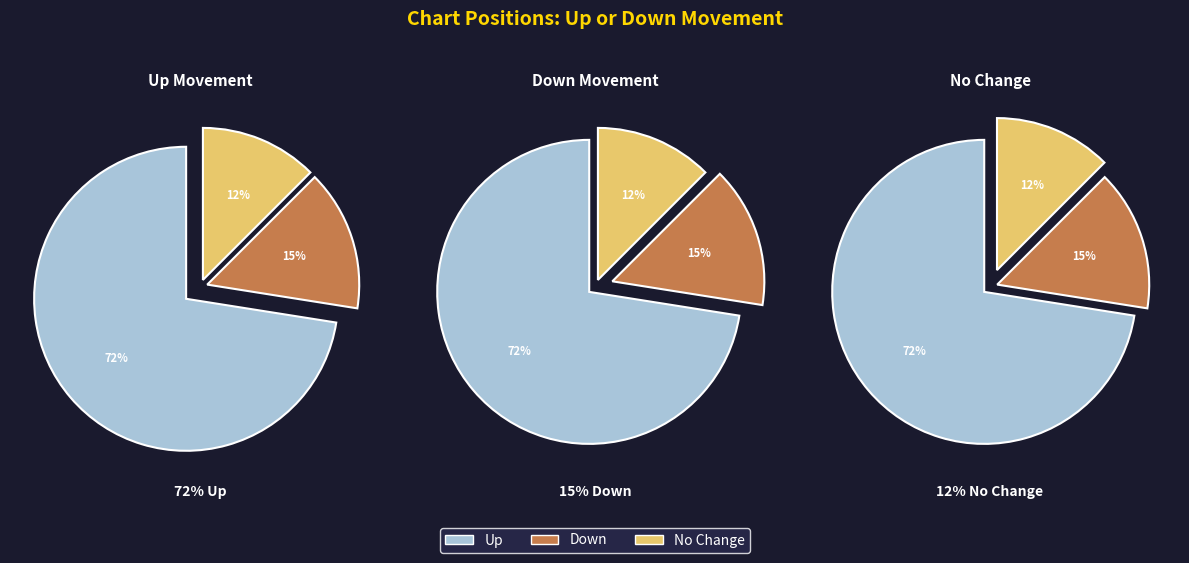

True or false: up accounts for 72% of the total.

True